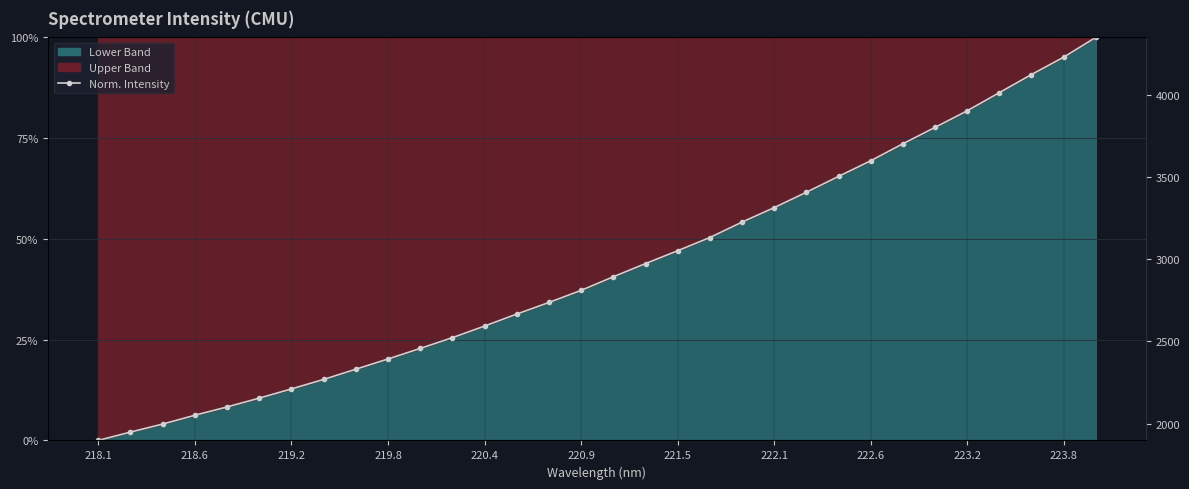

What is the value of the 30th point from the left?

0.9